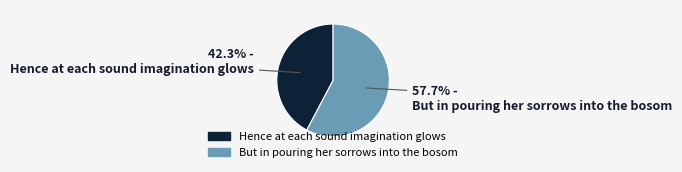

How many segments does this pie chart have?

2